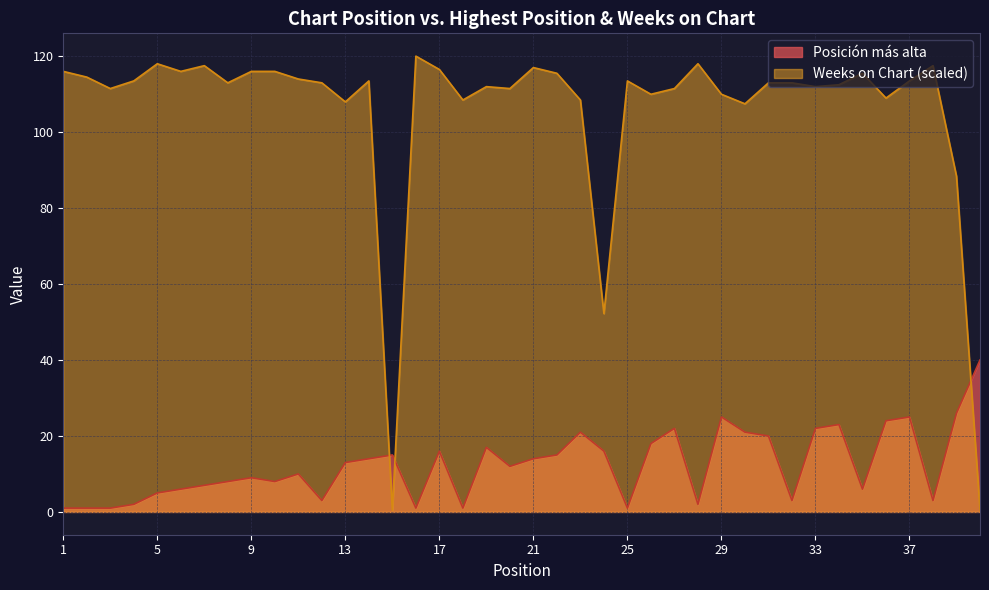

How many intersections are there between Posición más alta and Weeks on Chart?

3